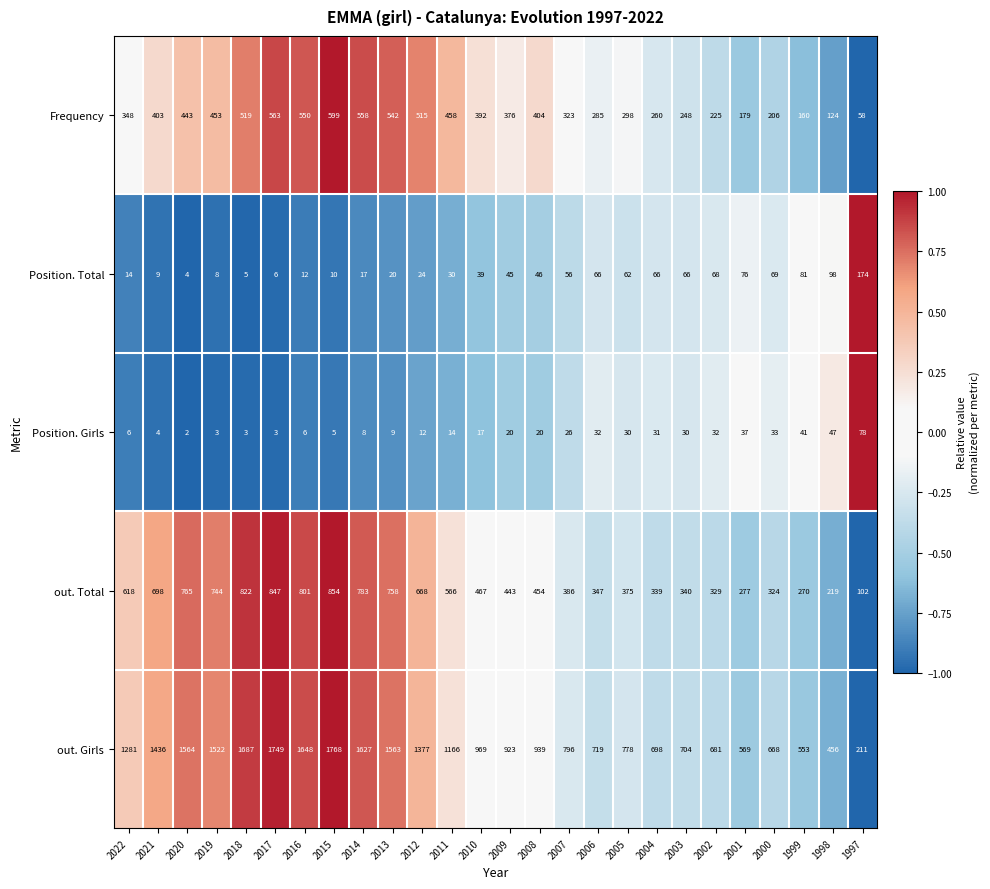

What is the maximum value for Frequency?

599